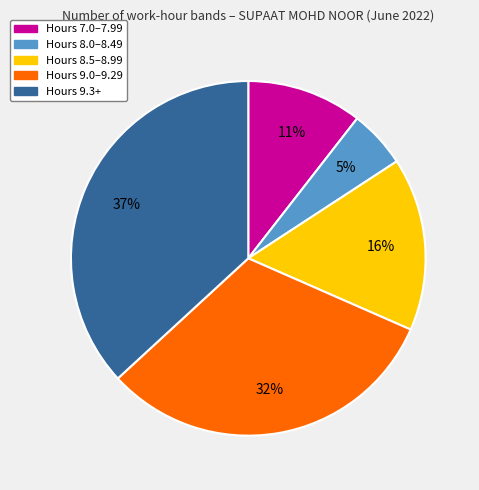

Is there any slice that represents more than half of the pie?

No